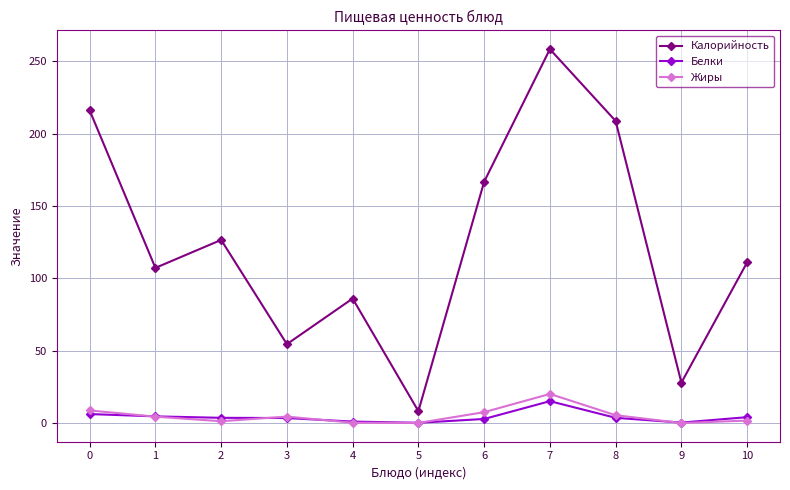

Count the number of categories in the chart.

11